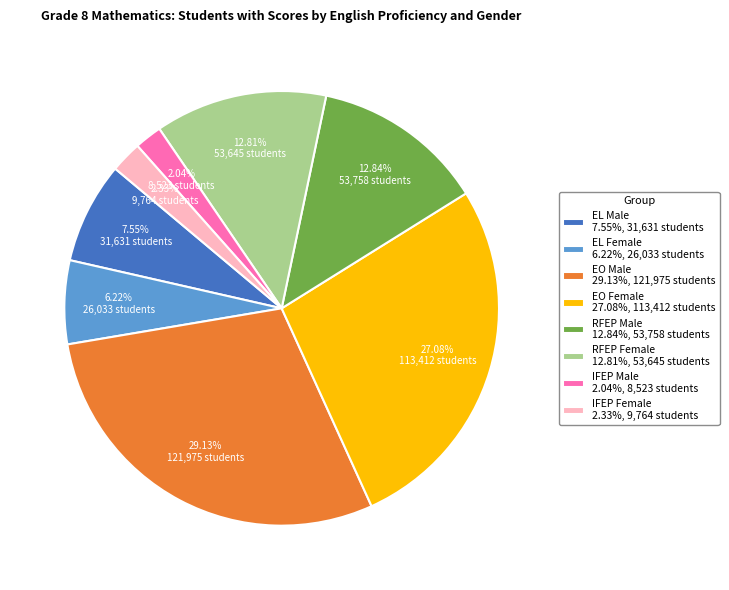

To the nearest percent, what is the difference between the largest and smallest slice percentages?

27%